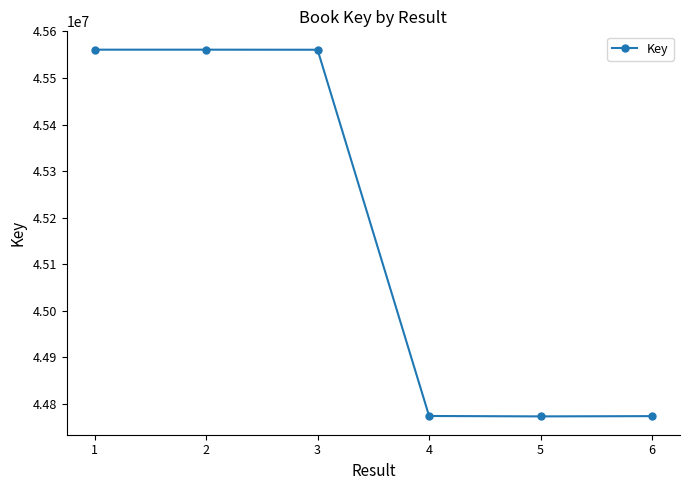

What is the change in value from 2 to 5?

-787745